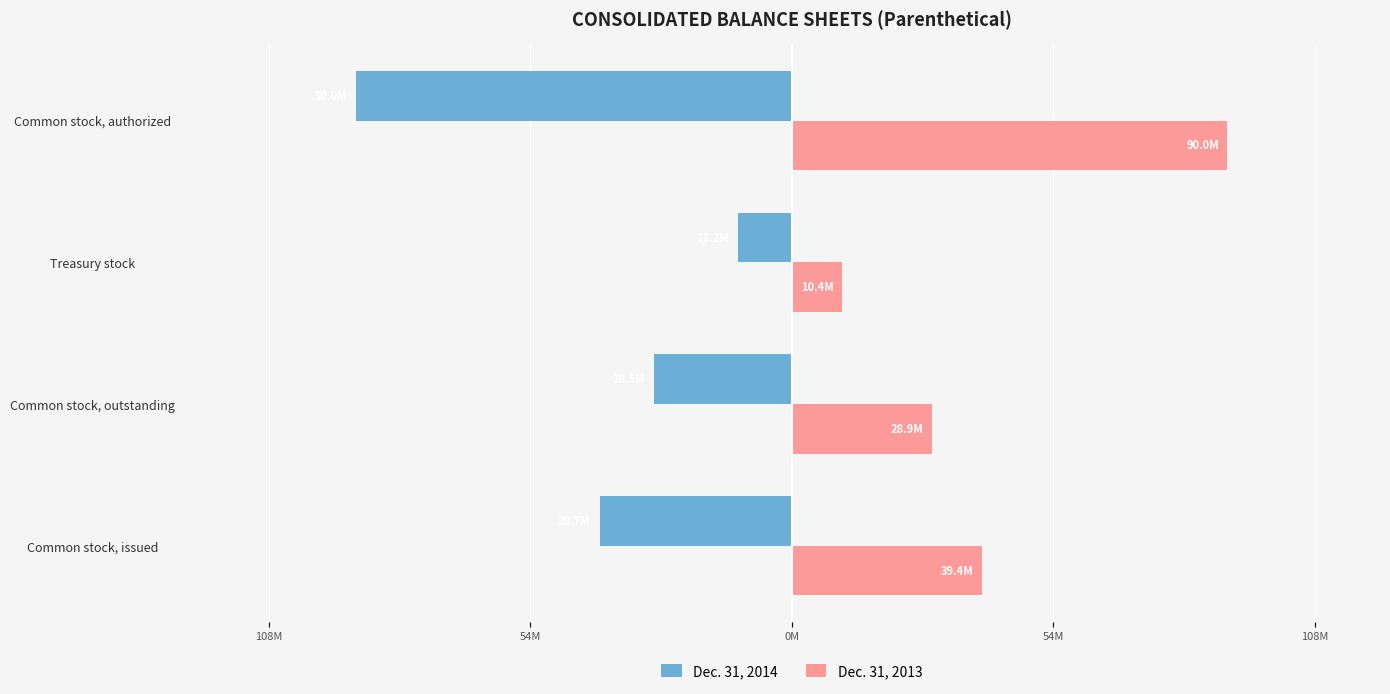

What are all the series names shown in the legend?

Dec. 31, 2014, Dec. 31, 2013